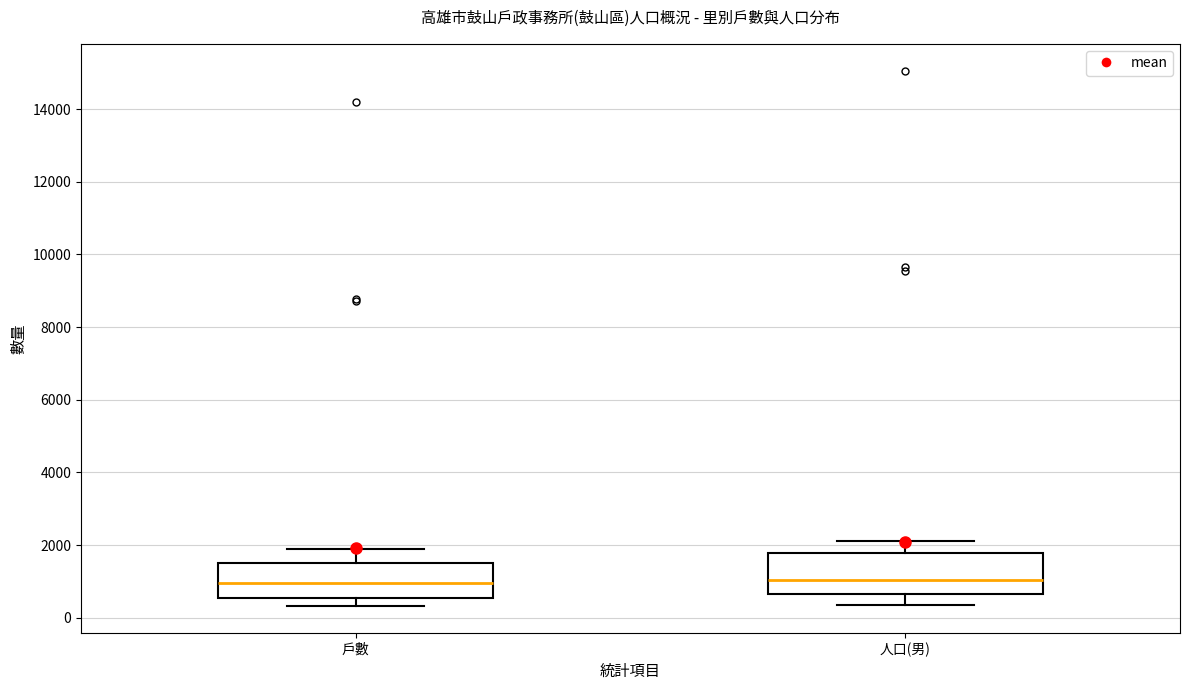

Reading left to right, read every box against the y-axis: the position of its median line, the range the box covers, and the ends of its whiskers. The values are not printed on the chart, so give them approximately, as read against the axis.

戶數: median 1000, box 600 to 1600, whiskers 400 to 1800
人口(男): median 1000, box 600 to 1800, whiskers 400 to 2200